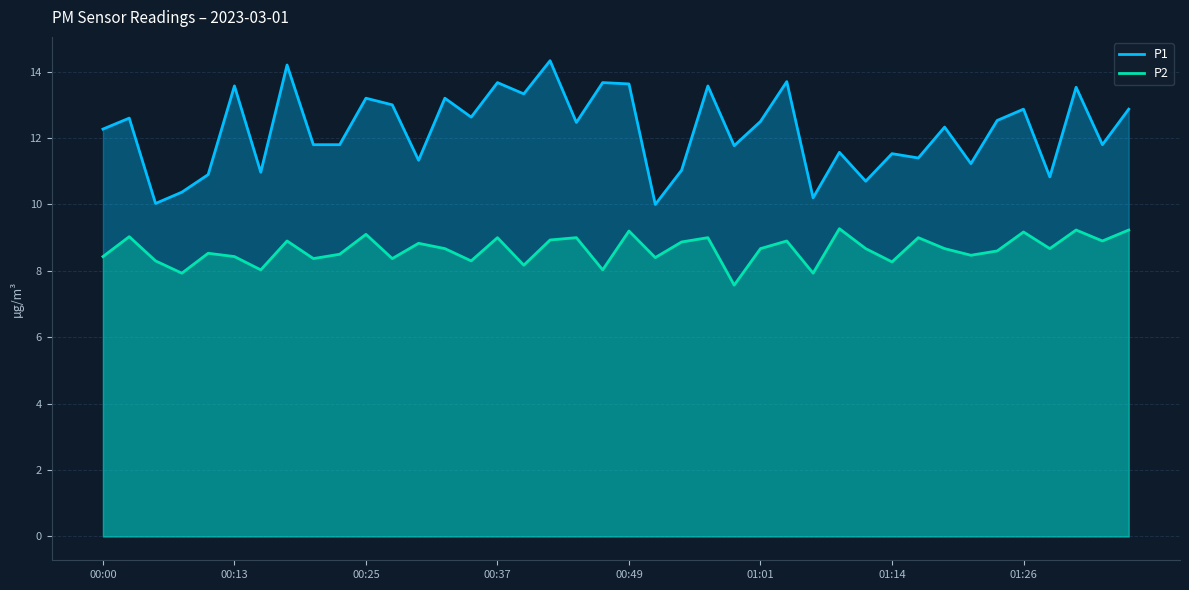

What position from the right is 34?

6